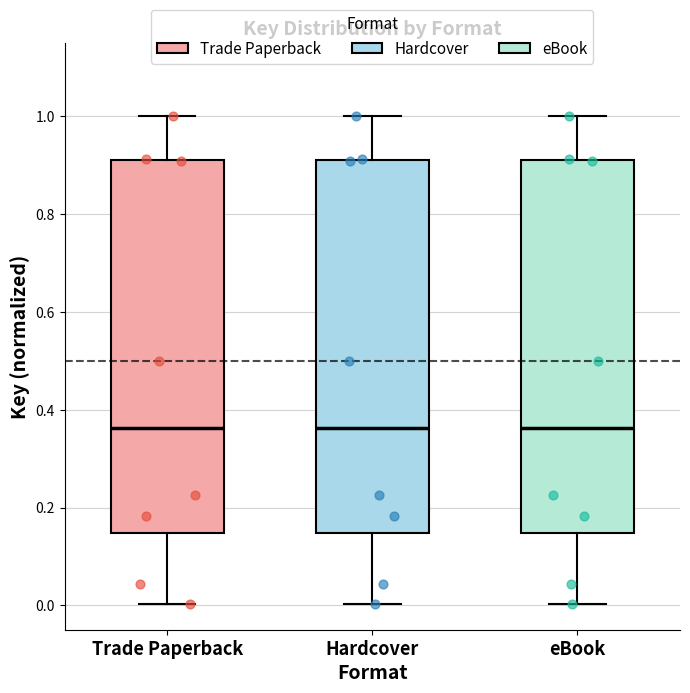

Reading left to right, read every box against the y-axis: the position of its median line, the range the box covers, and the ends of its whiskers. The values are not printed on the chart, so give them approximately, as read against the axis.

Trade Paperback: median 0.36, box 0.14 to 0.92, whiskers 0.00 to 1.00
Hardcover: median 0.36, box 0.14 to 0.92, whiskers 0.00 to 1.00
eBook: median 0.36, box 0.14 to 0.92, whiskers 0.00 to 1.00